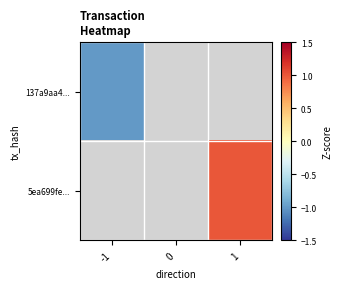

Read the 137a9aa4... value at -1.

-1.0